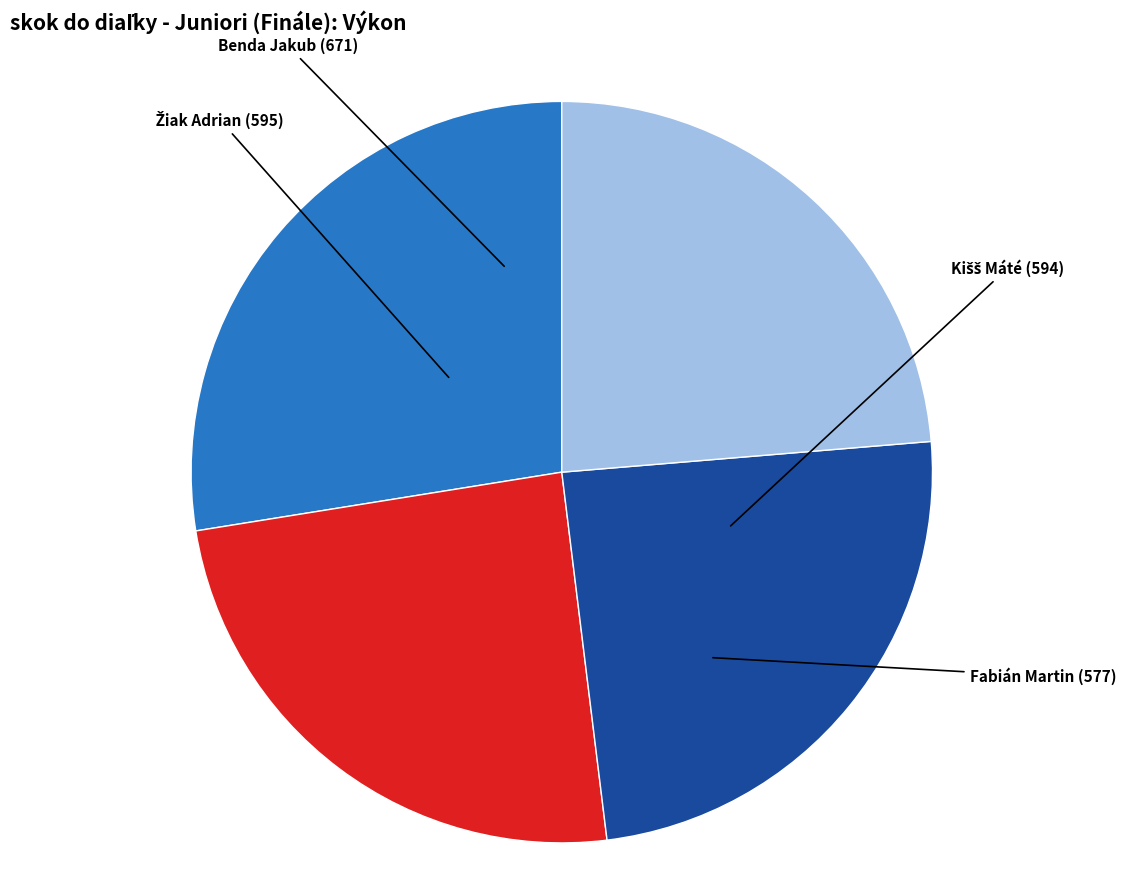

What is the ratio of the value at Fabián Martin to the value at Benda Jakub?

0.9